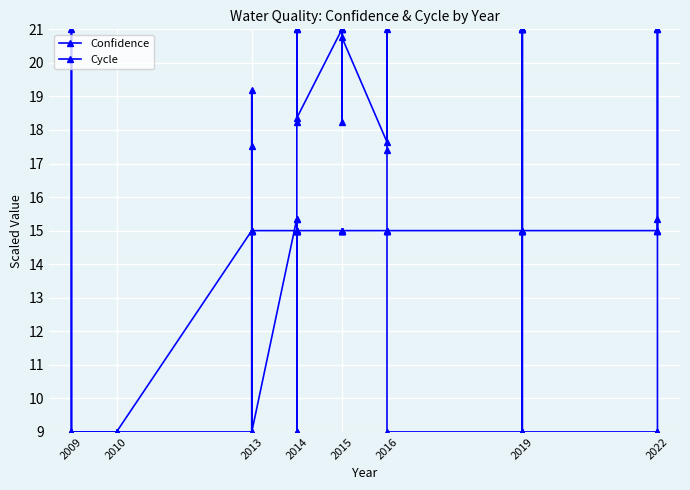

Rank the series by their average value, from highest to lowest.

Cycle, Confidence